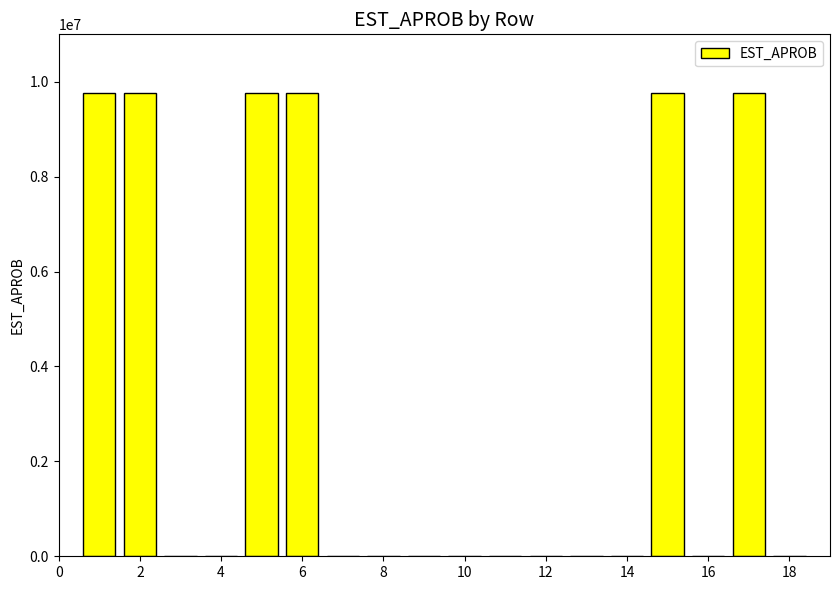

Does the chart contain stacked bars?

No